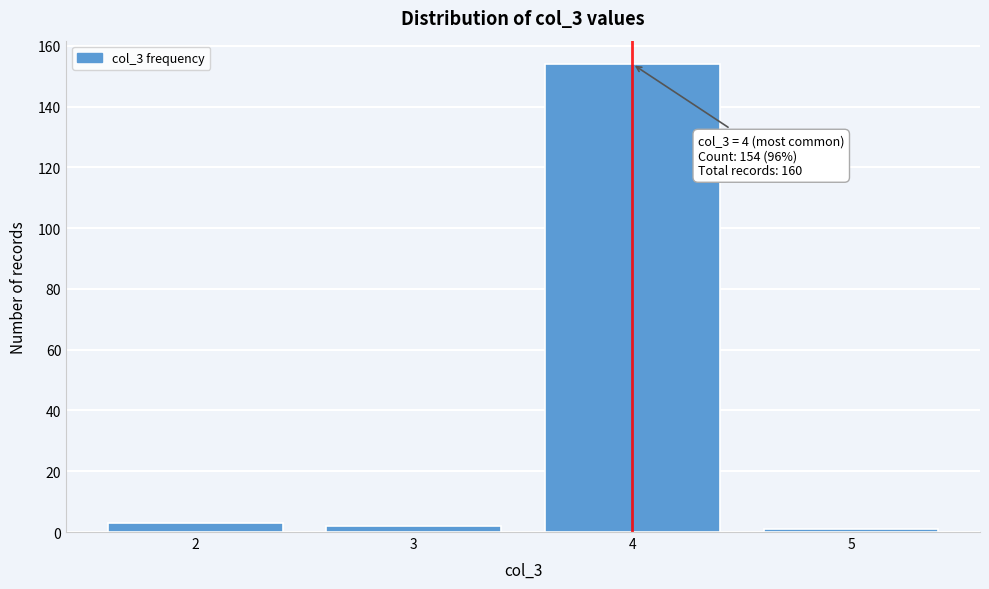

Reading left to right, transcribe all the data shown in this chart.

2=3	3=2	4=154	5=1